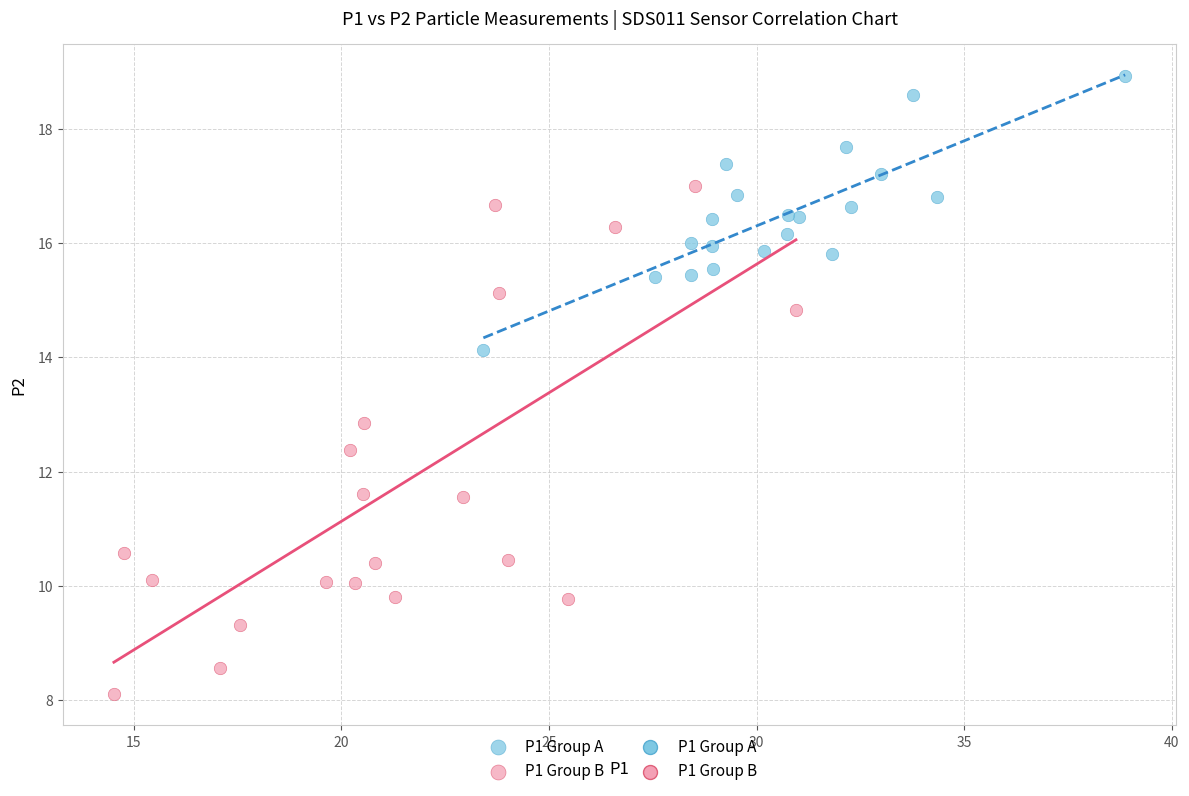

Which series has the widest spread of Y values?

P1 Group B